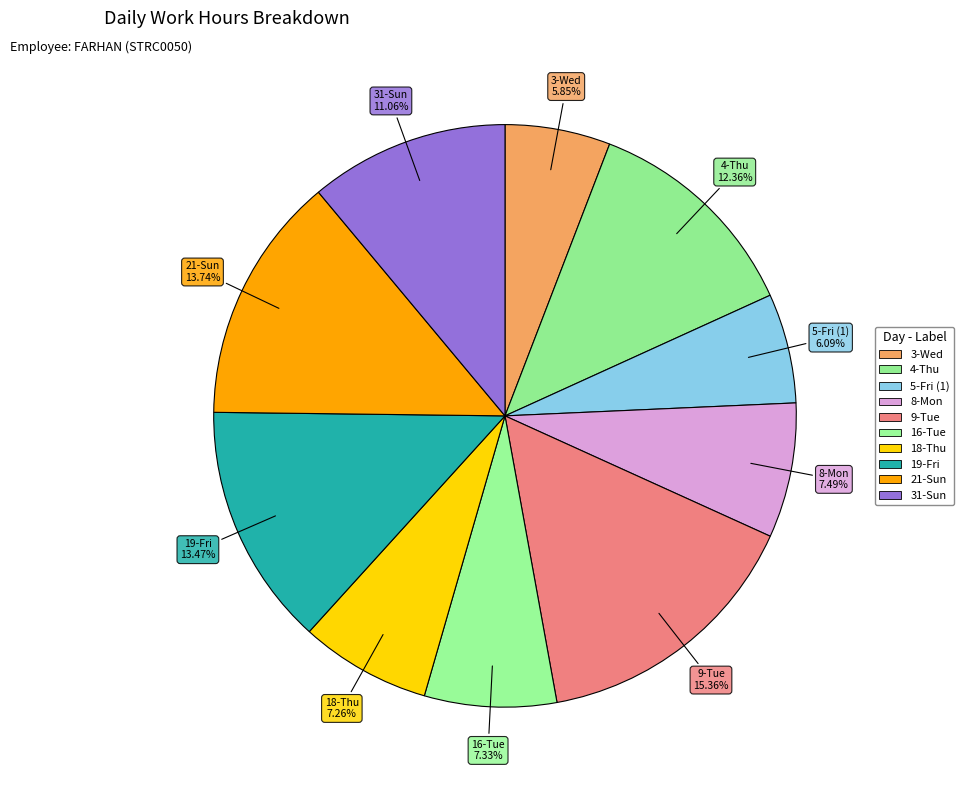

Count the number of slices in the pie.

10